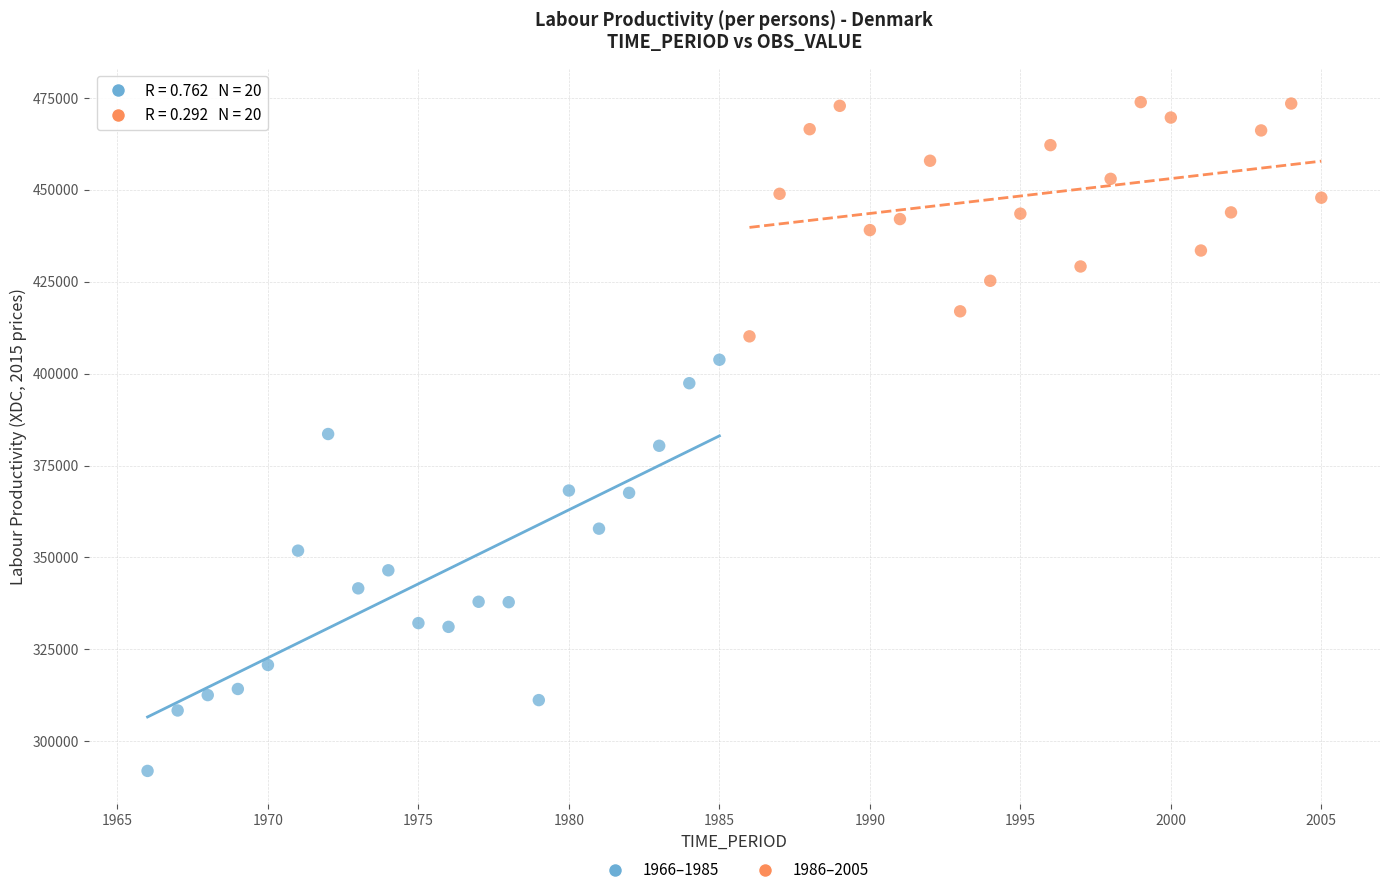

Which series has the largest Y range (max minus min)?

1966–1985